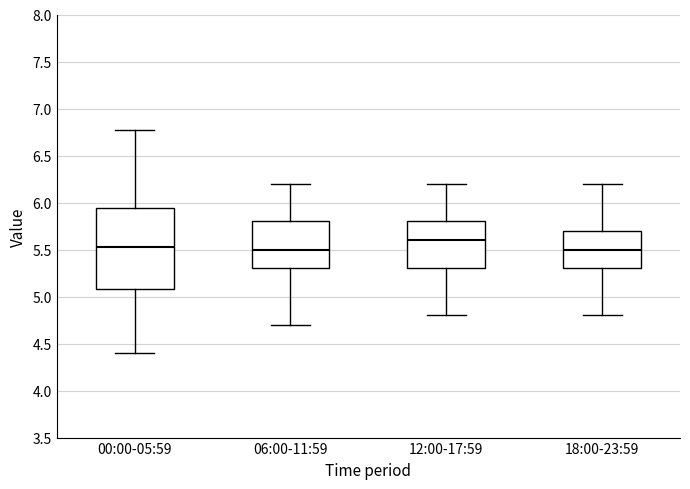

Reading left to right, read every box against the y-axis: the position of its median line, the range the box covers, and the ends of its whiskers. The values are not printed on the chart, so give them approximately, as read against the axis.

00:00-05:59: median 5.55, box 5.10 to 5.95, whiskers 4.40 to 6.75
06:00-11:59: median 5.50, box 5.30 to 5.80, whiskers 4.70 to 6.20
12:00-17:59: median 5.60, box 5.30 to 5.80, whiskers 4.80 to 6.20
18:00-23:59: median 5.50, box 5.30 to 5.70, whiskers 4.80 to 6.20